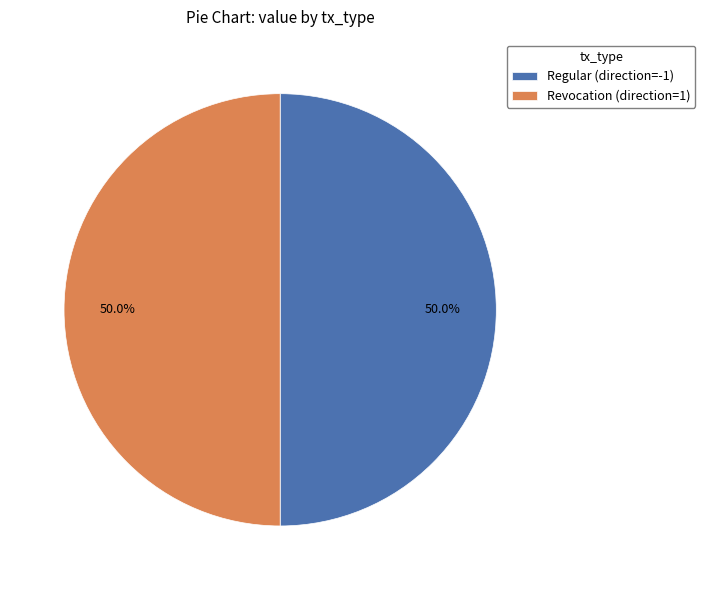

Count the number of slices in the pie.

2